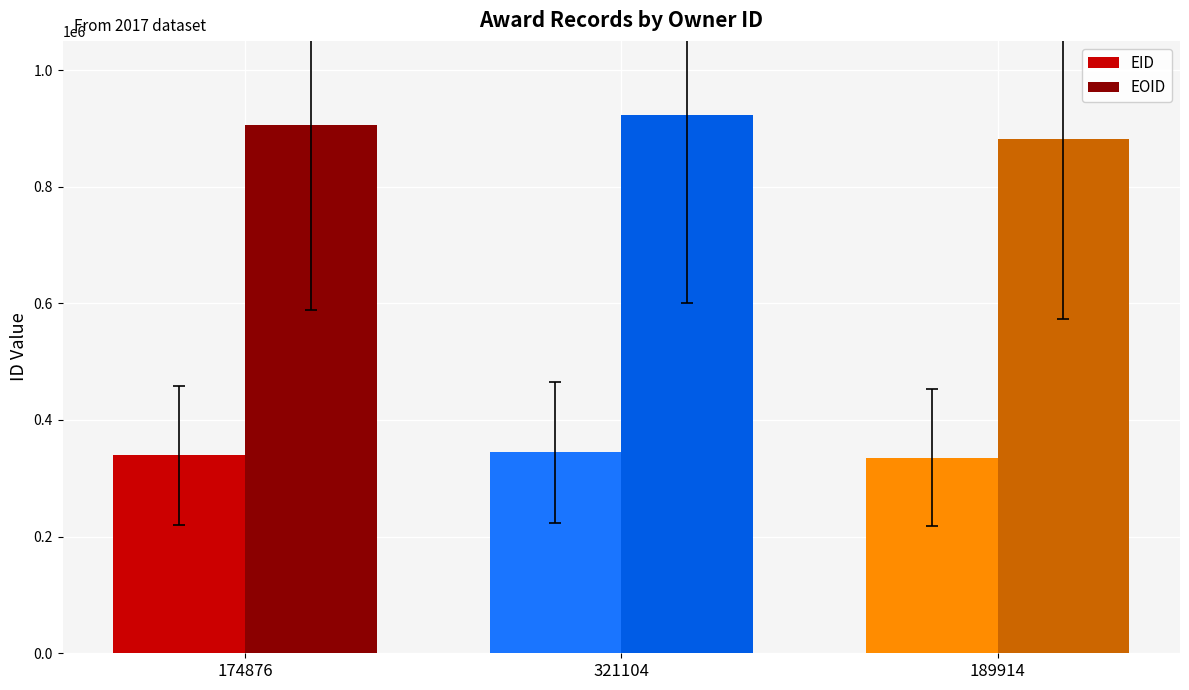

Rank the categories by EOID value from highest to lowest.

321104, 174876, 189914